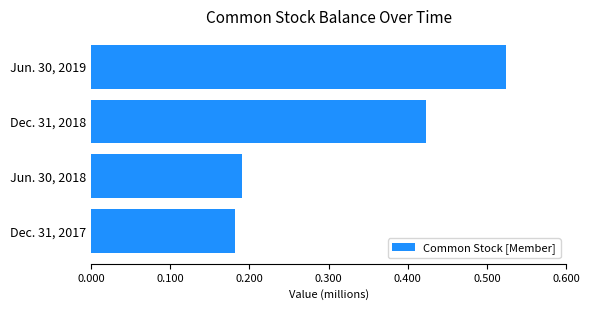

Rank the categories by value from highest to lowest.

Jun. 30, 2019, Dec. 31, 2018, Jun. 30, 2018, Dec. 31, 2017